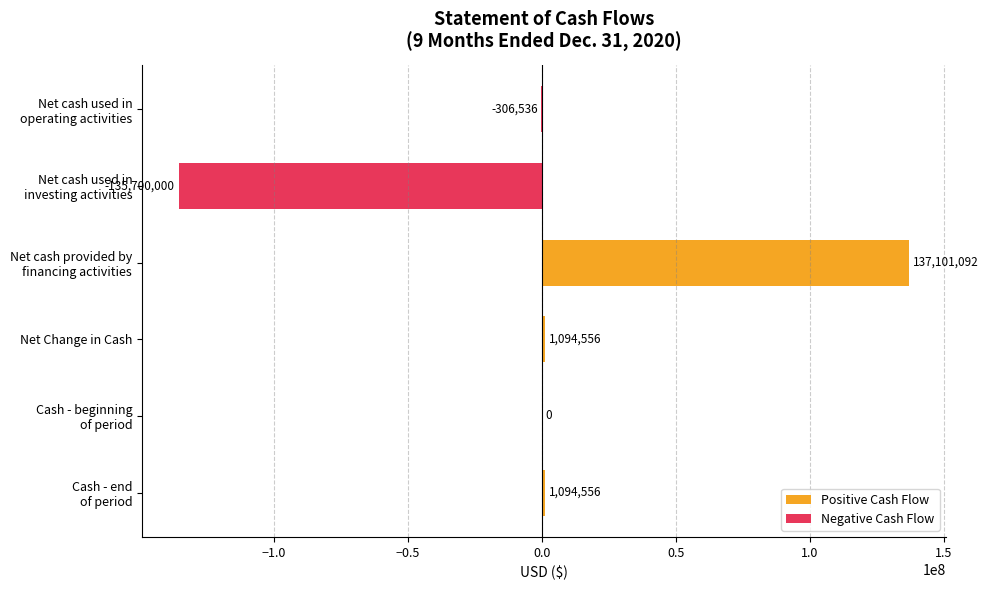

Does the chart contain stacked bars?

No